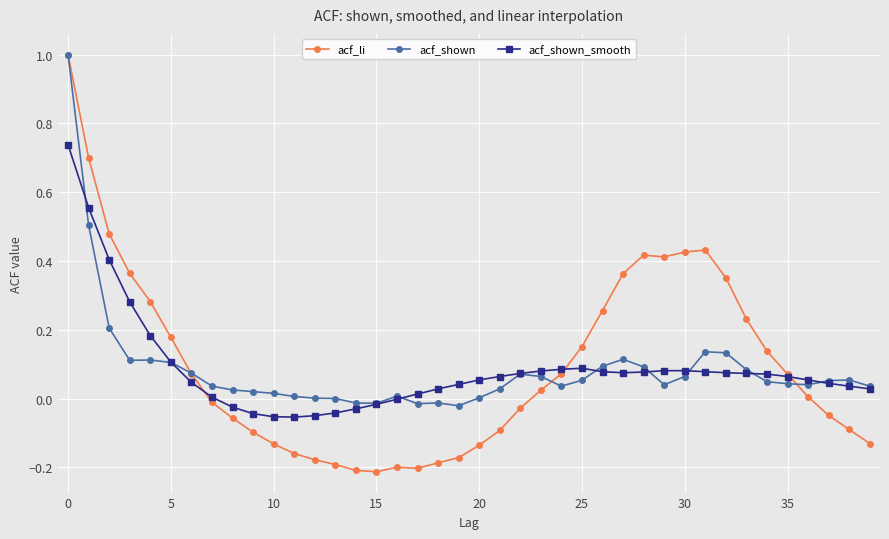

Which series has the largest range (max minus min)?

acf_li